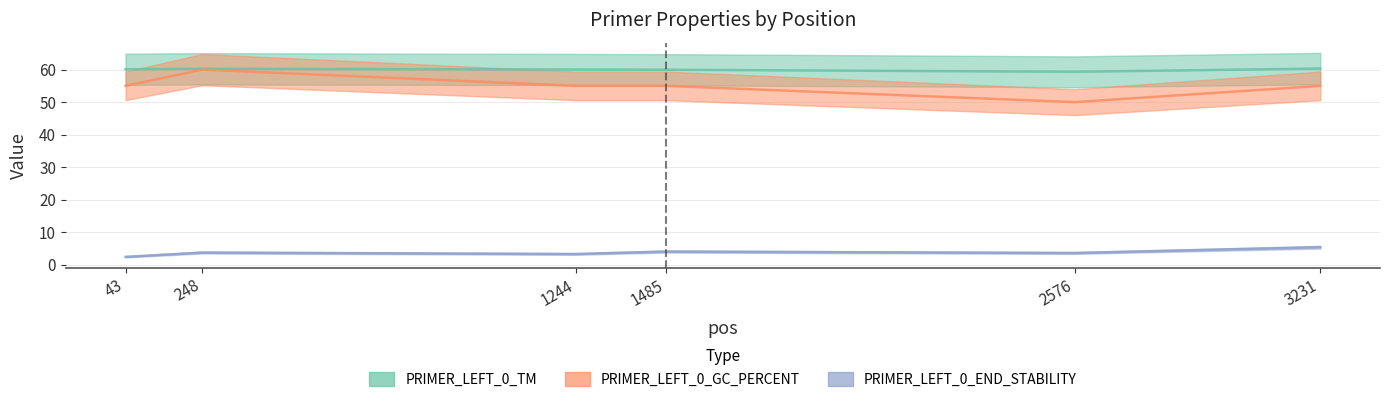

What is the smallest value displayed?

2.4